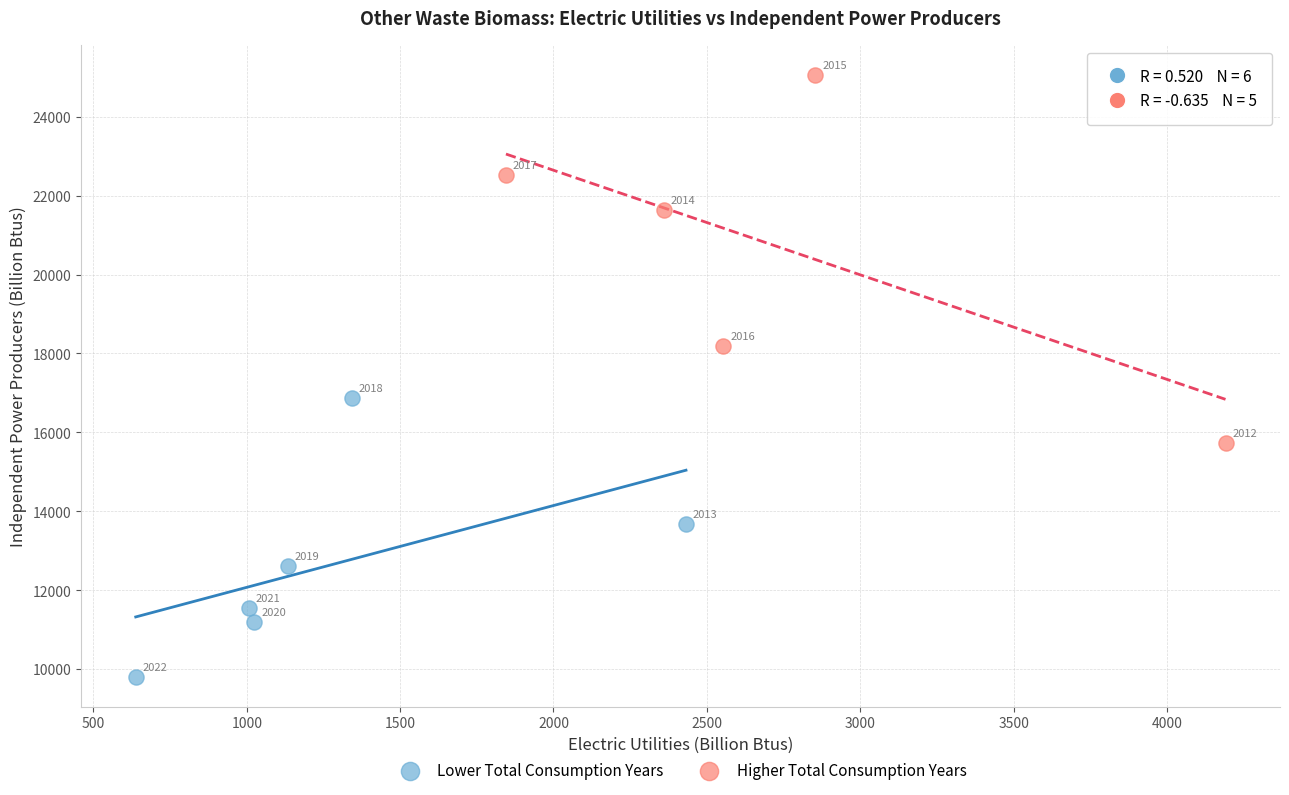

Which series reaches the minimum Y coordinate?

Lower Total Consumption Years